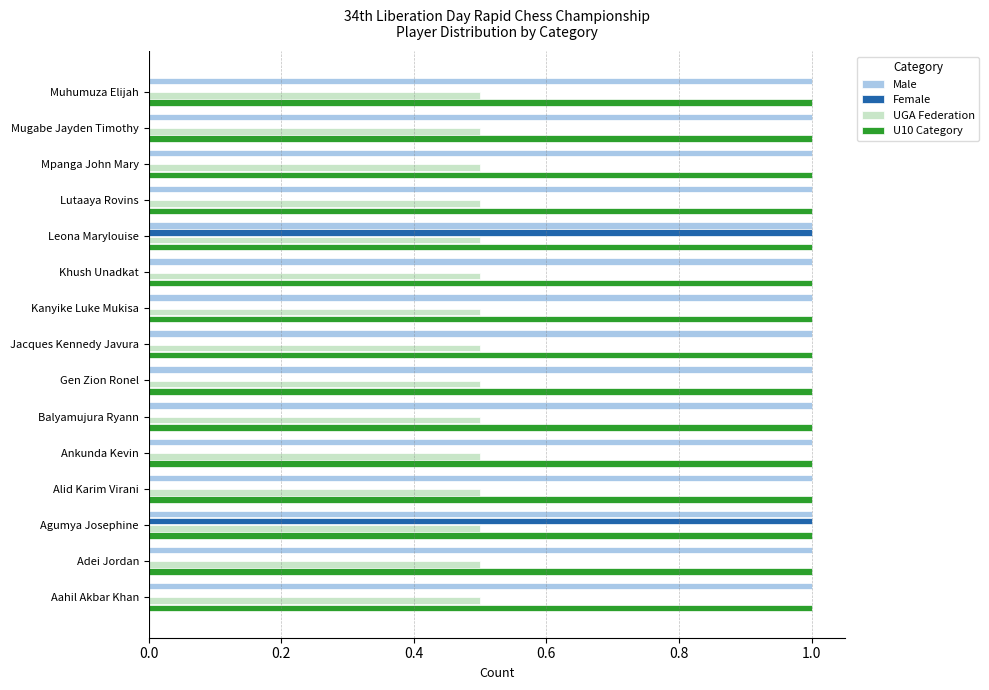

Is the value of UGA Federation at Lutaaya Rovins greater than the value of U10 Category at Agumya Josephine?

No